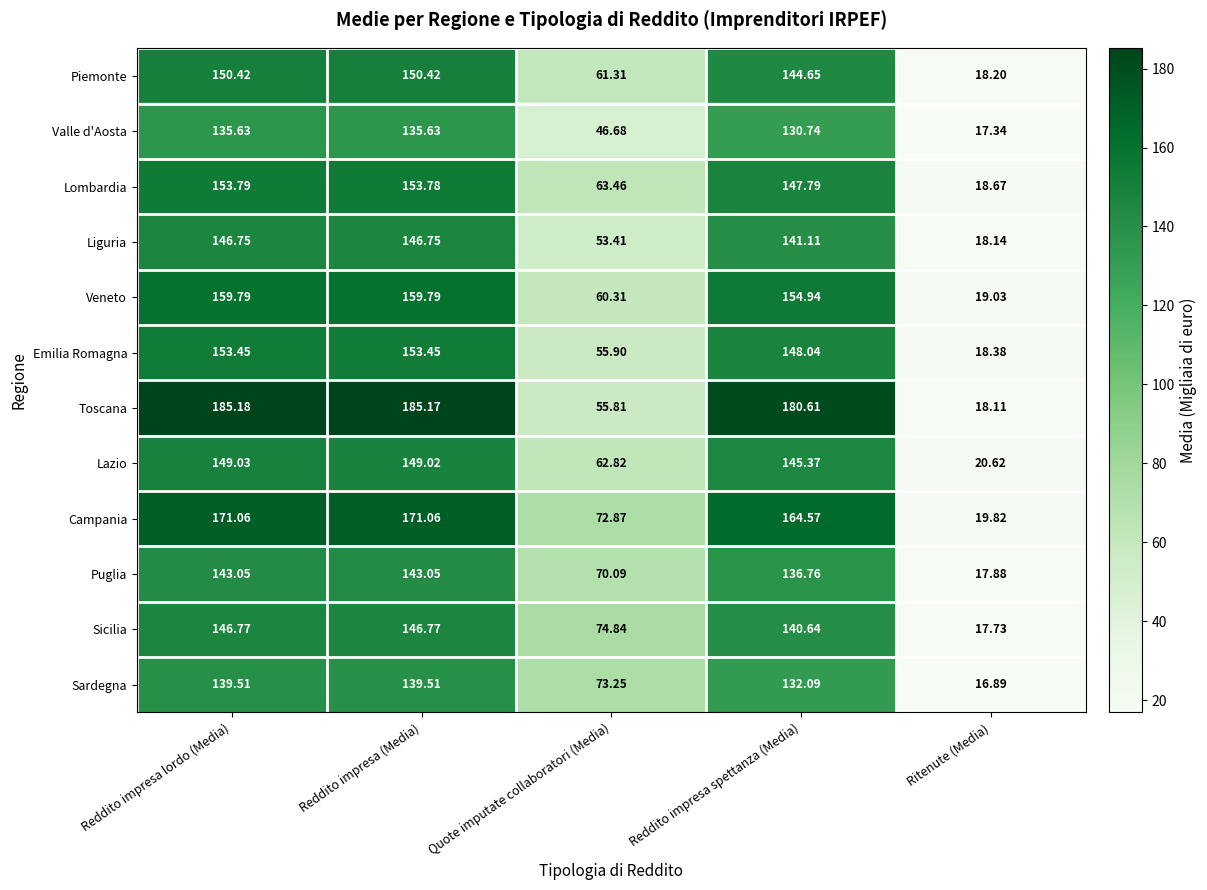

Which category has the highest value across all series?

Reddito impresa lordo (Media)